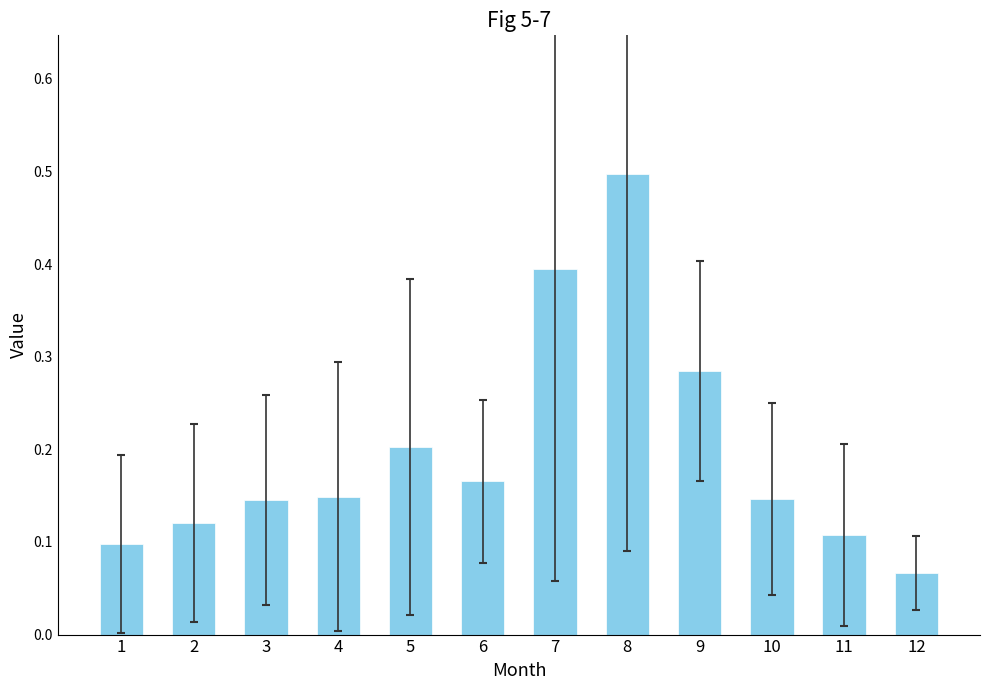

What is the sum of the values at 5 and 7?

0.6